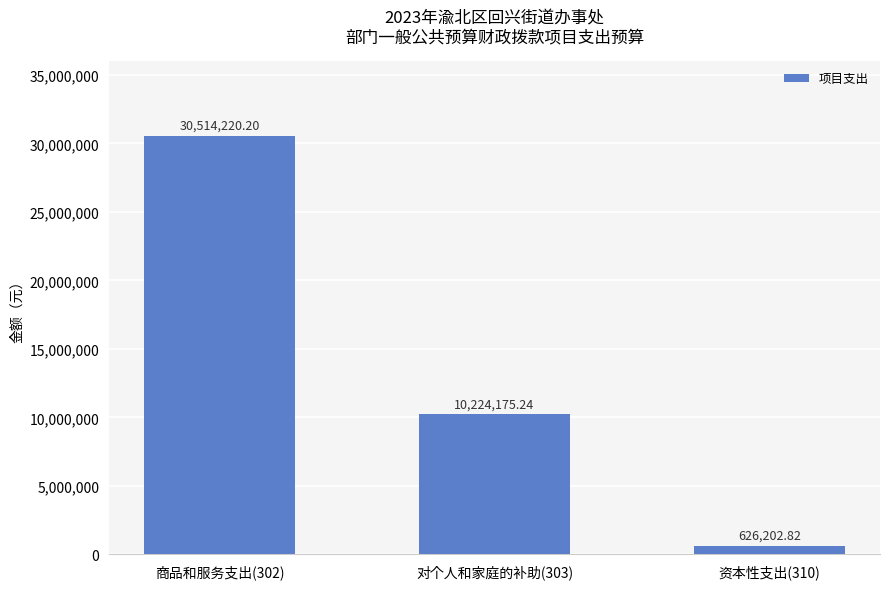

Read the value at 对个人和家庭的补助(303).

10224175.2